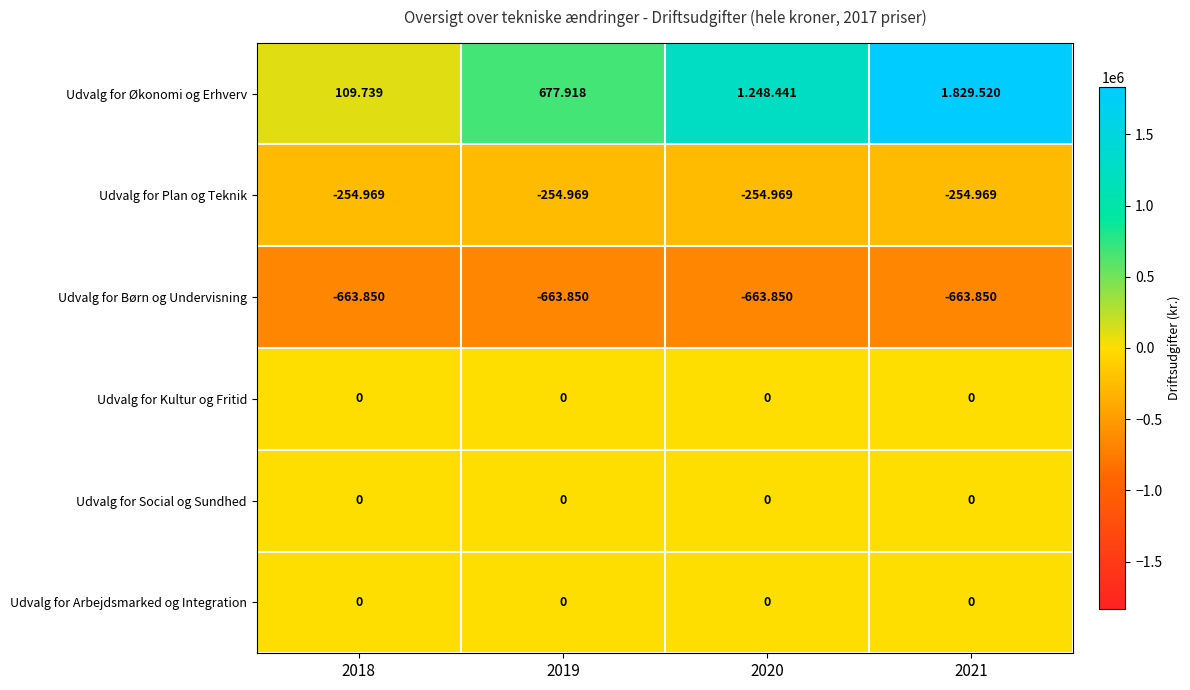

At which category is the sum across all series the highest?

2021